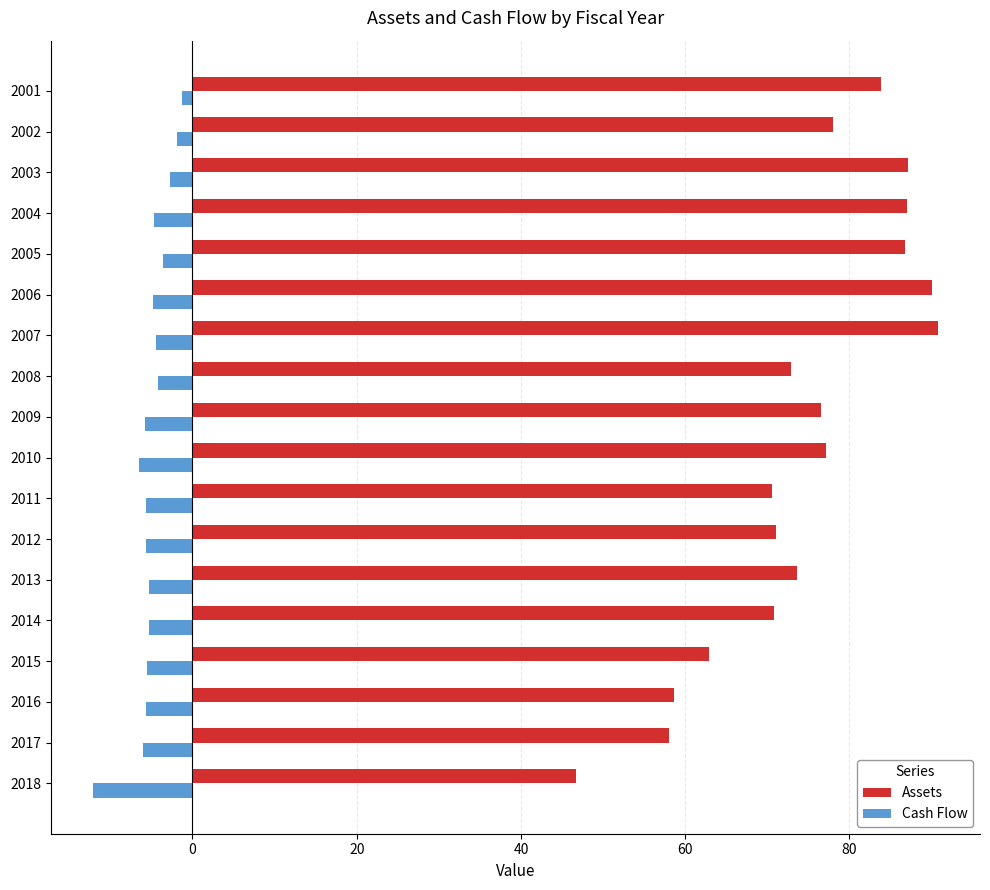

The Assets series shows 131.5 at 2001. True or false?

False